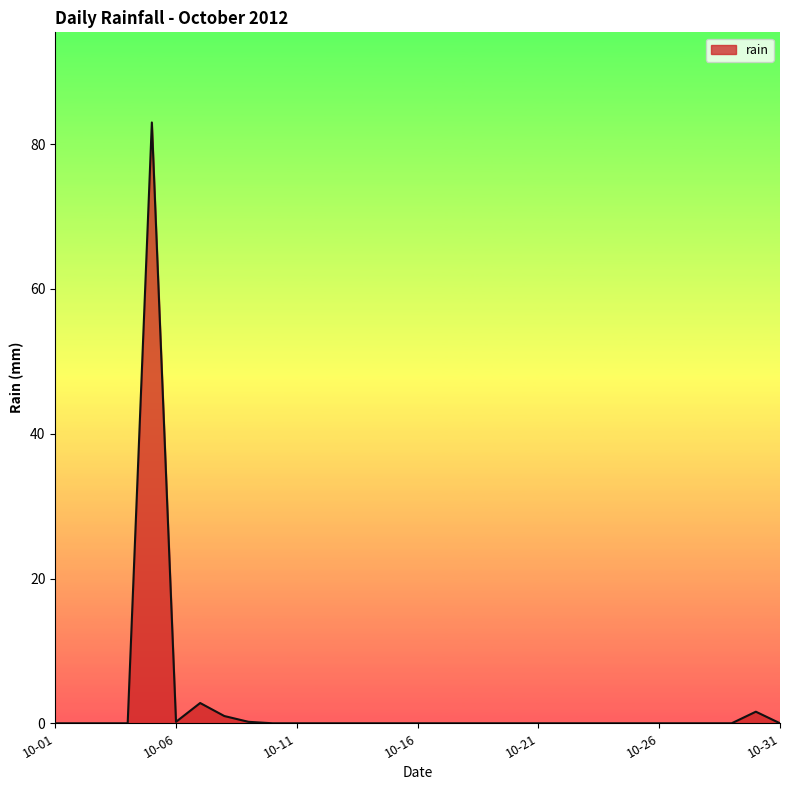

What is the difference between the maximum and minimum values?

83.0